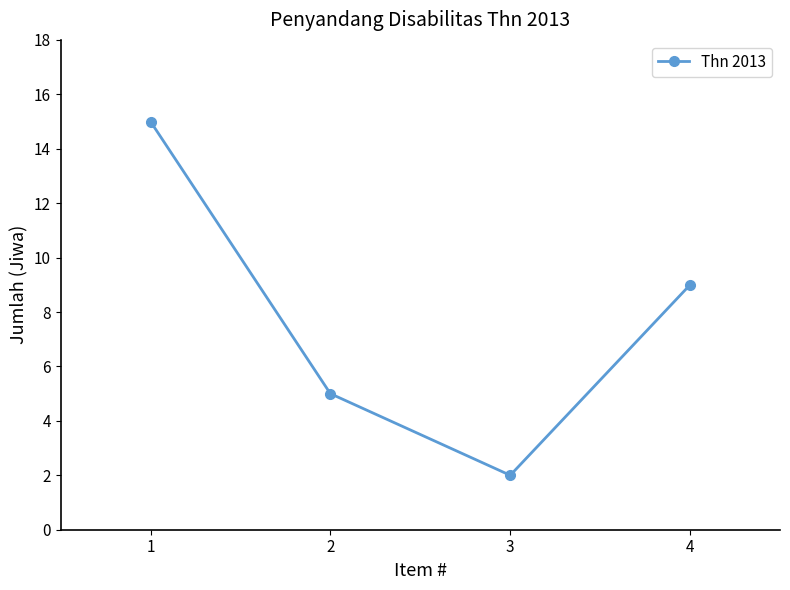

Does the chart display data point markers on the line(s)?

Yes